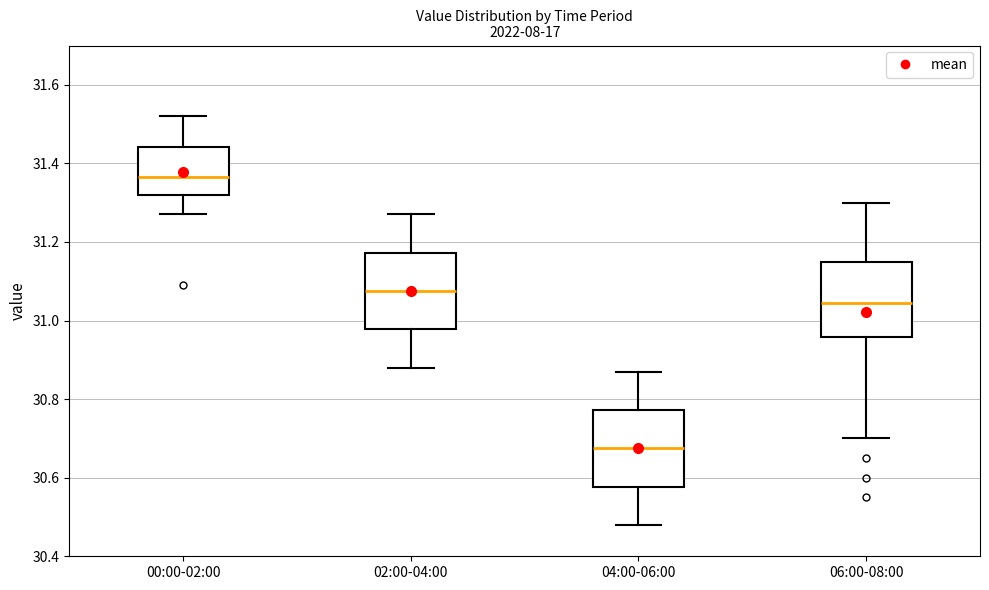

Where is the upper edge of the box for 06:00-08:00 on the y-axis? The values are not printed on the chart, so give them approximately, as read against the axis.

31.16